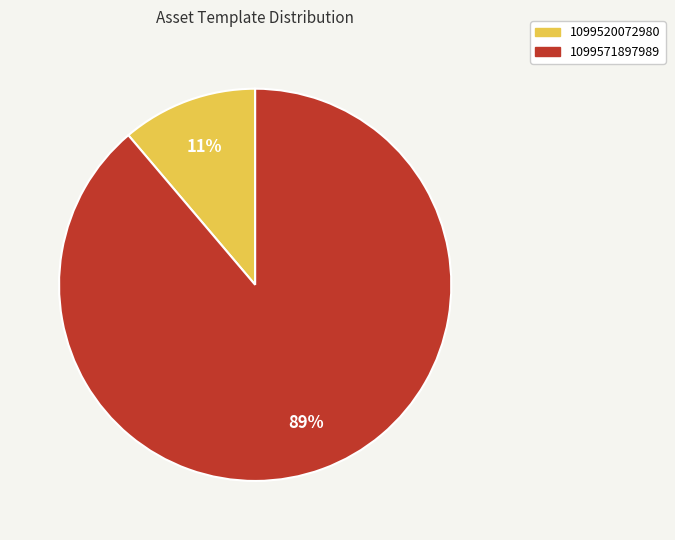

Which slice is the smallest?

1099520072980